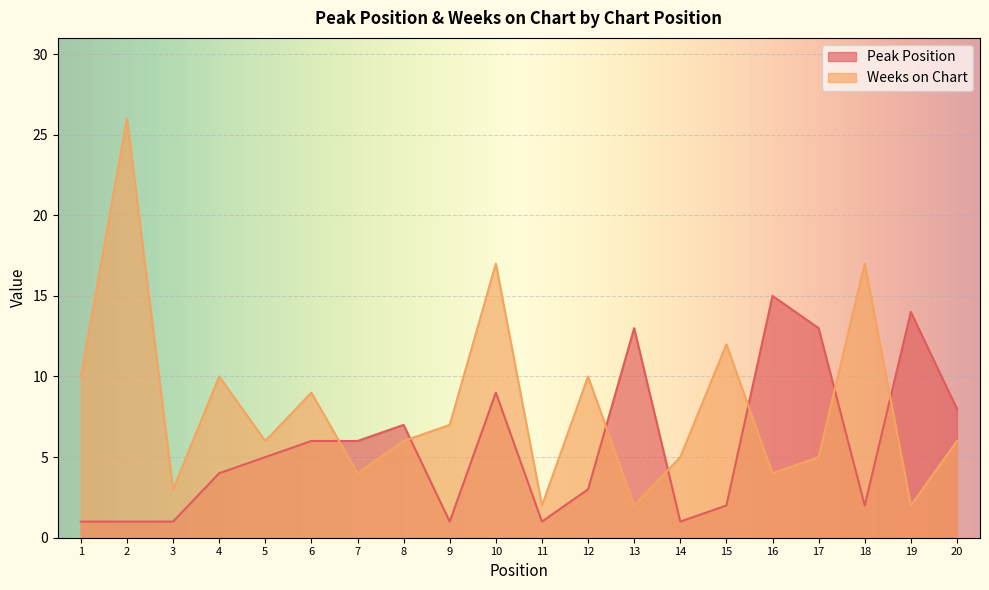

At how many categories does at least one series exceed 17?

1